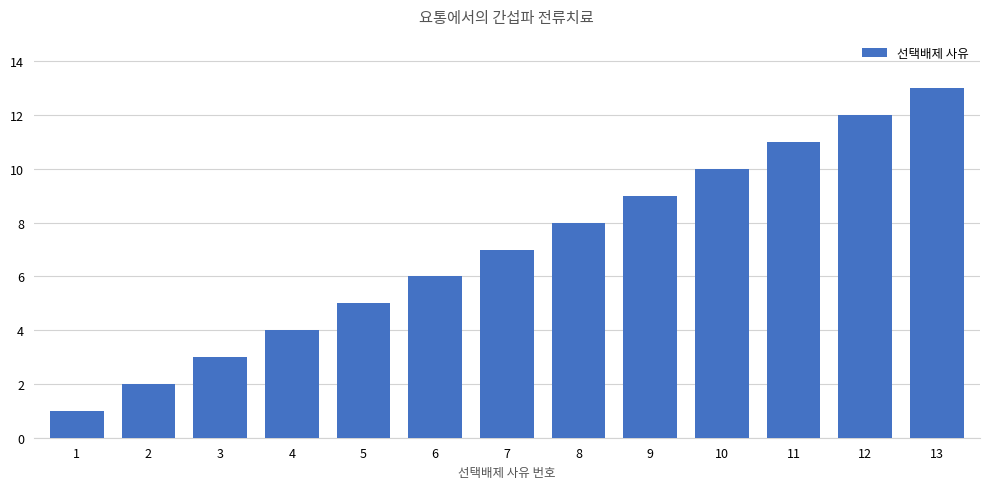

Approximately how many times larger is the value at 6 compared to 7?

0.9